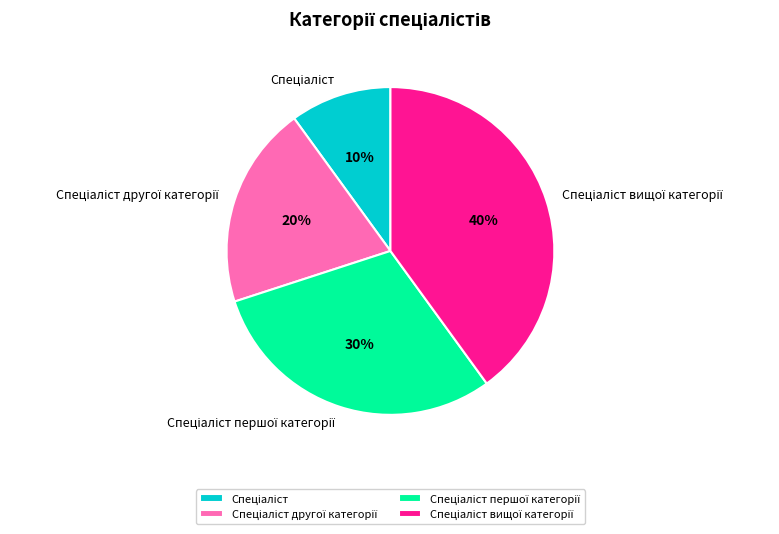

To the nearest percent, what is the difference between the largest and smallest slice percentages?

30%